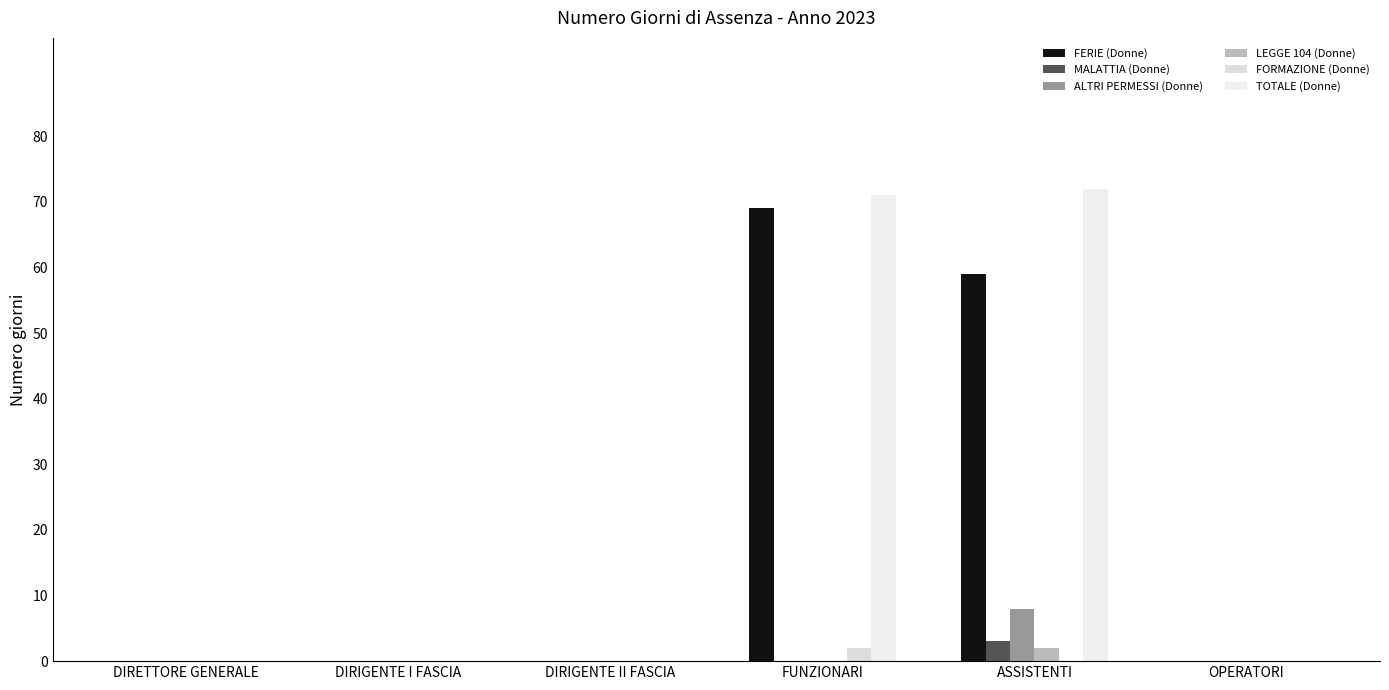

What is the difference between the maximum and minimum values in the LEGGE 104 (Donne) series?

2